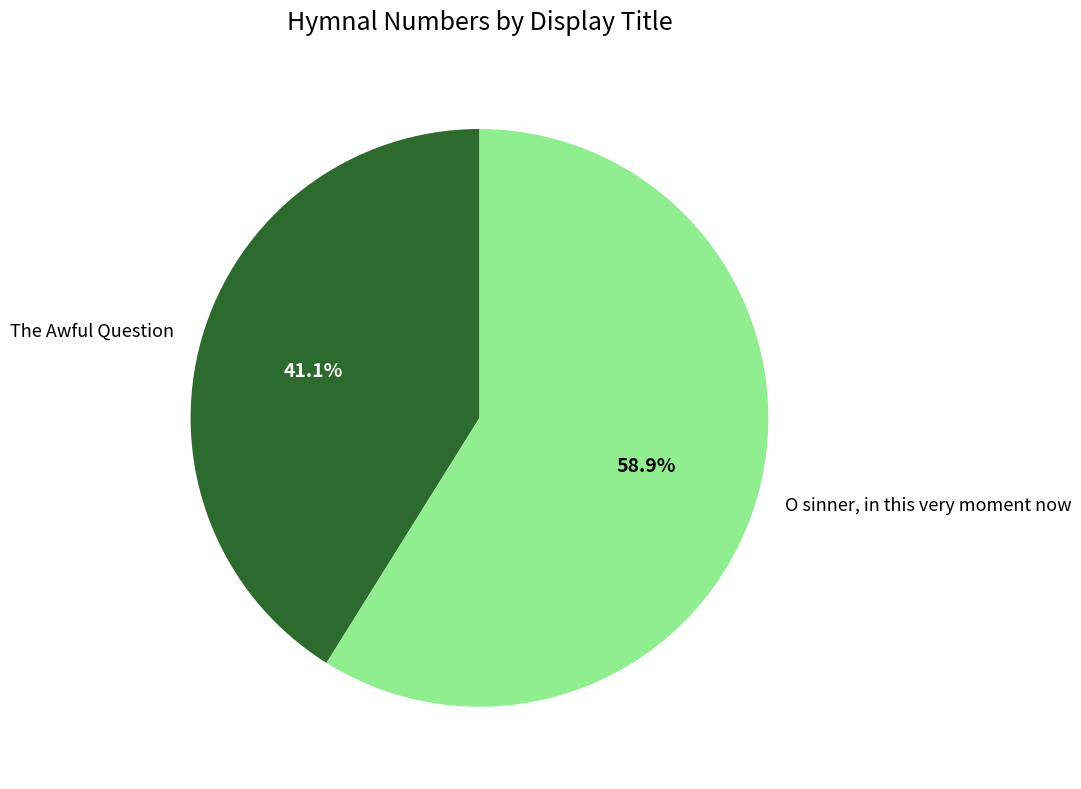

Which slice is the smallest?

The Awful Question